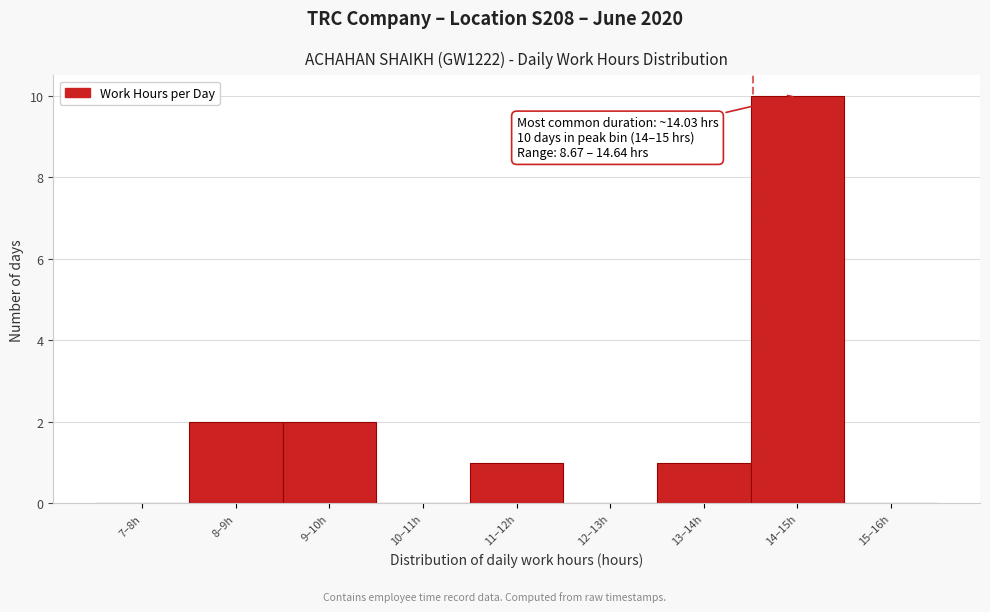

Reading right to left, extract all data points from this chart.

15–16h=0	14–15h=10	13–14h=1	12–13h=0	11–12h=1	10–11h=0	9–10h=2	8–9h=2	7–8h=0